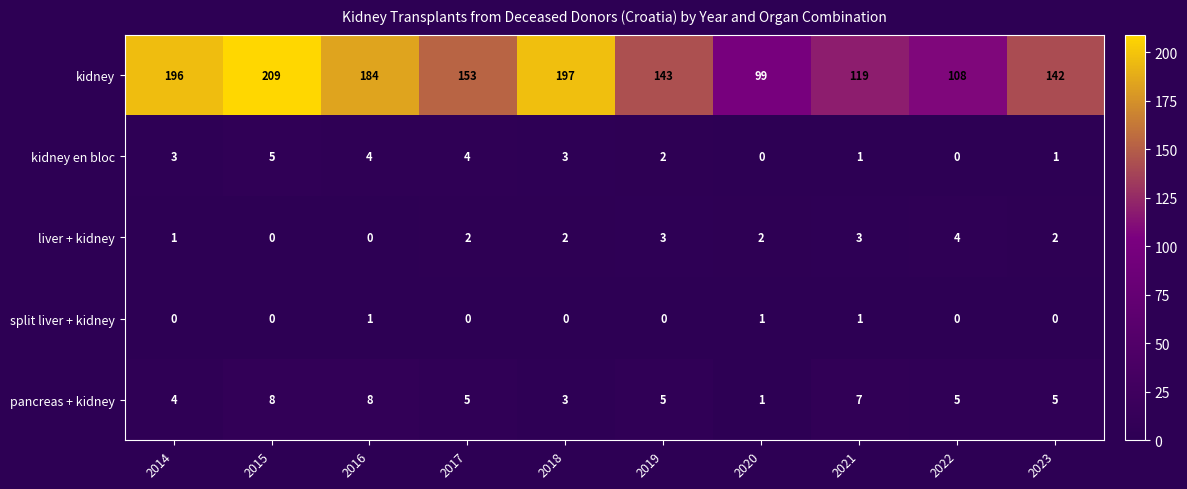

What is the maximum value shown in the chart?

209